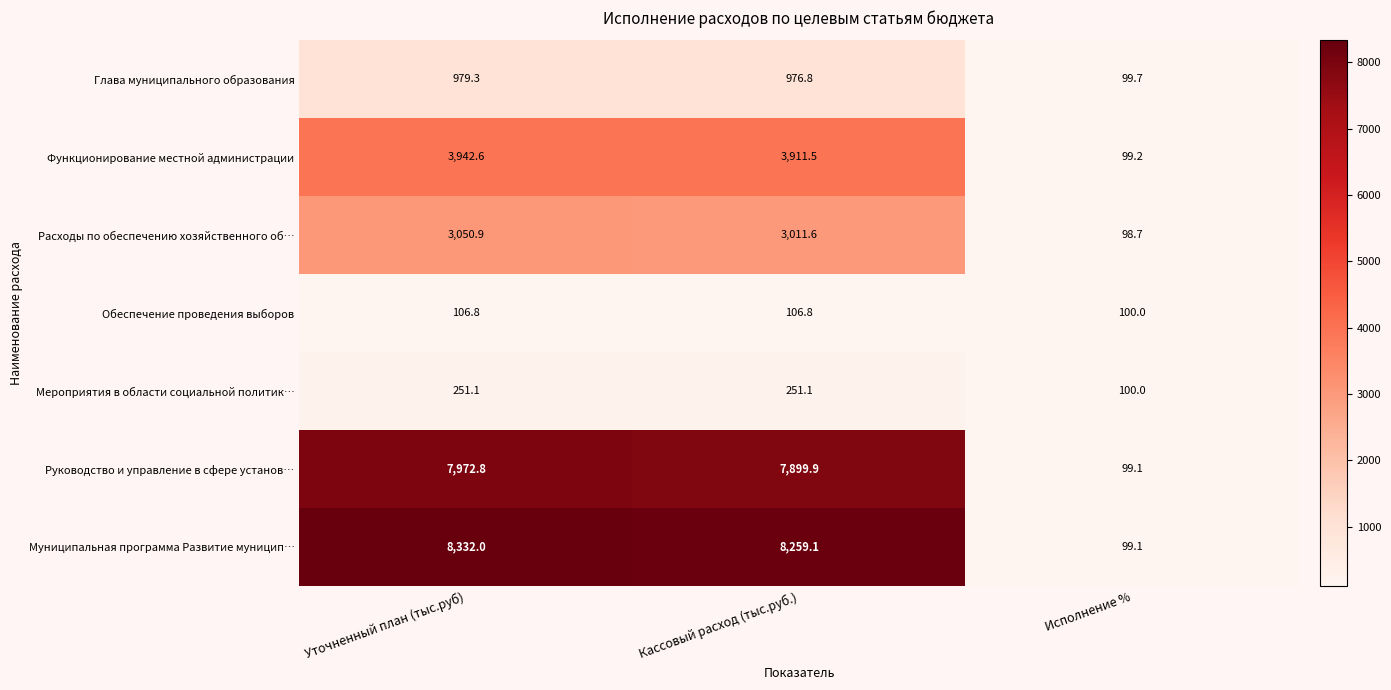

Reading left to right, extract all data points from this chart.

Глава муниципального образования: Уточненный план (тыс.руб)=979.3	Кассовый расход (тыс.руб.)=976.8	Исполнение %=99.7
Функционирование местной администрации: Уточненный план (тыс.руб)=3942.6	Кассовый расход (тыс.руб.)=3911.5	Исполнение %=99.2
Расходы по обеспечению хозяйственного об…: Уточненный план (тыс.руб)=3050.9	Кассовый расход (тыс.руб.)=3011.6	Исполнение %=98.7
Обеспечение проведения выборов: Уточненный план (тыс.руб)=106.8	Кассовый расход (тыс.руб.)=106.8	Исполнение %=100.0
Мероприятия в области социальной политик…: Уточненный план (тыс.руб)=251.1	Кассовый расход (тыс.руб.)=251.1	Исполнение %=100.0
Руководство и управление в сфере установ…: Уточненный план (тыс.руб)=7972.8	Кассовый расход (тыс.руб.)=7899.9	Исполнение %=99.1
Муниципальная программа Развитие муницип…: Уточненный план (тыс.руб)=8332.0	Кассовый расход (тыс.руб.)=8259.1	Исполнение %=99.1